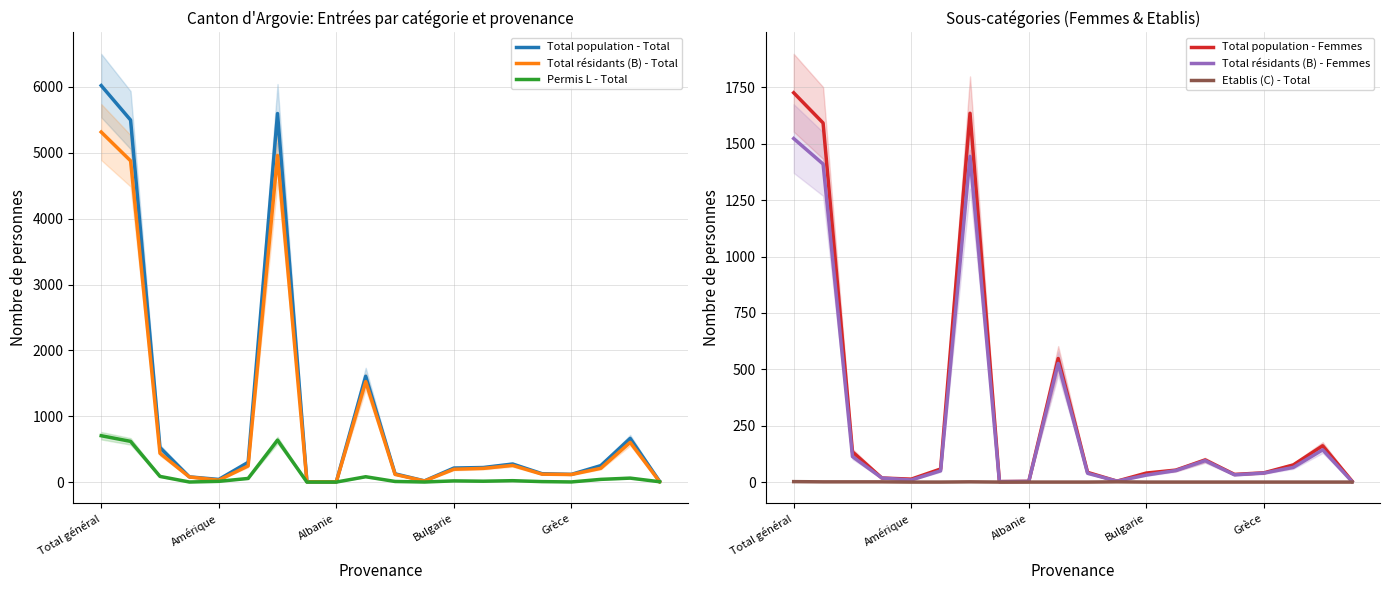

How many data points in Permis L - Total are above 18?

9